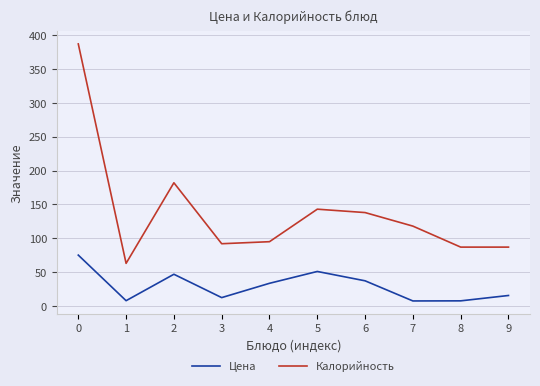

True or false: Цена and Калорийность cross at least once.

False